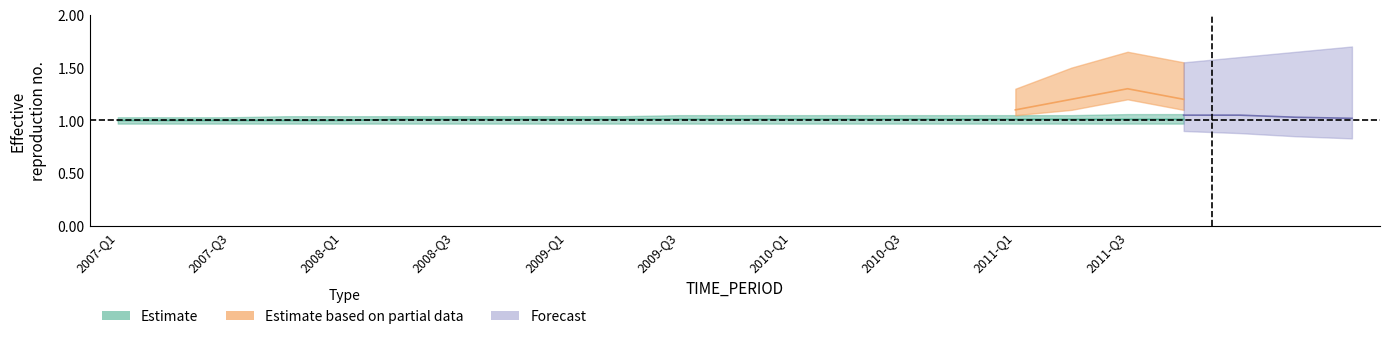

True or false: DECIMALS and UNIT_MULT intersect in this chart.

False